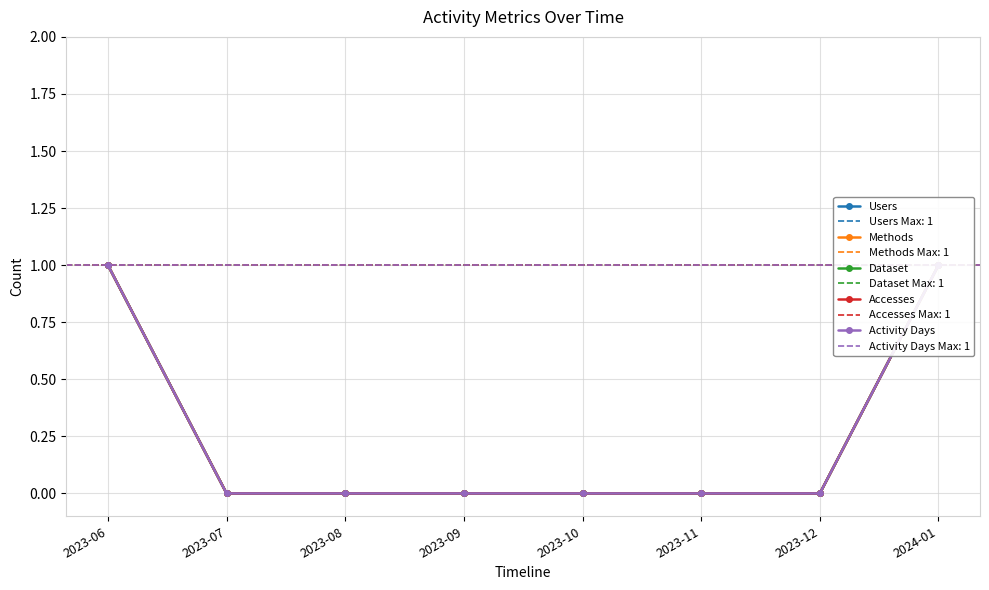

How many categories are shown in the chart?

8